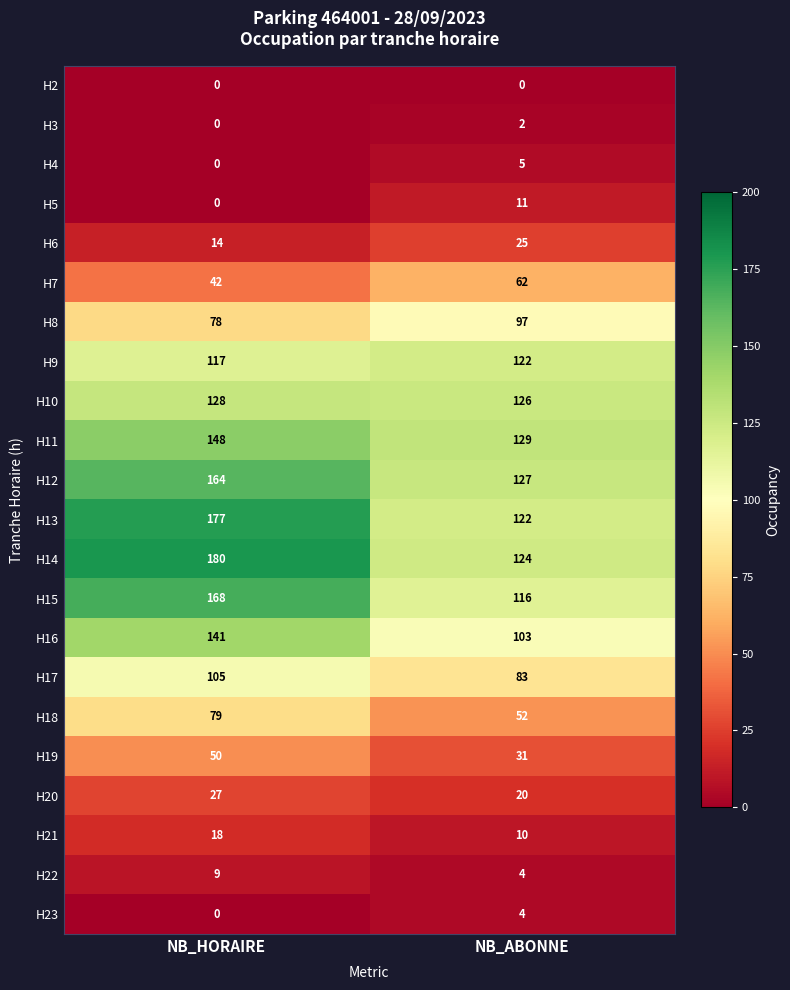

What is the sum of all H15 values?

284